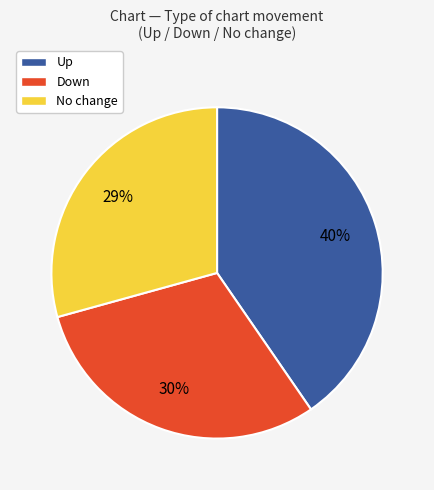

To the nearest percent, what is the difference between the largest and smallest slice percentages?

11%